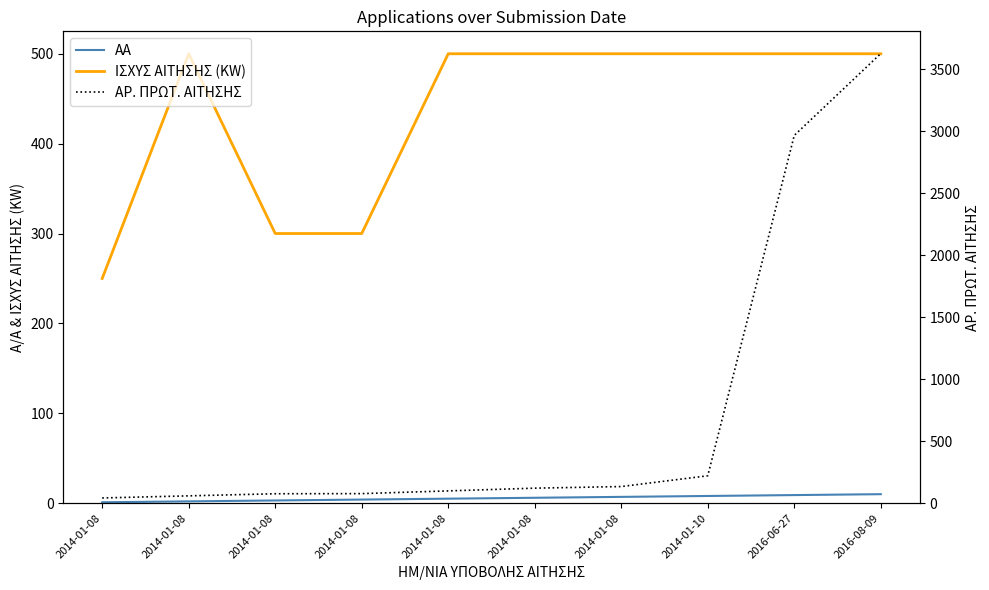

How many values in the ΑΡ. ΠΡΩΤ. ΑΙΤΗΣΗΣ series exceed 121?

4